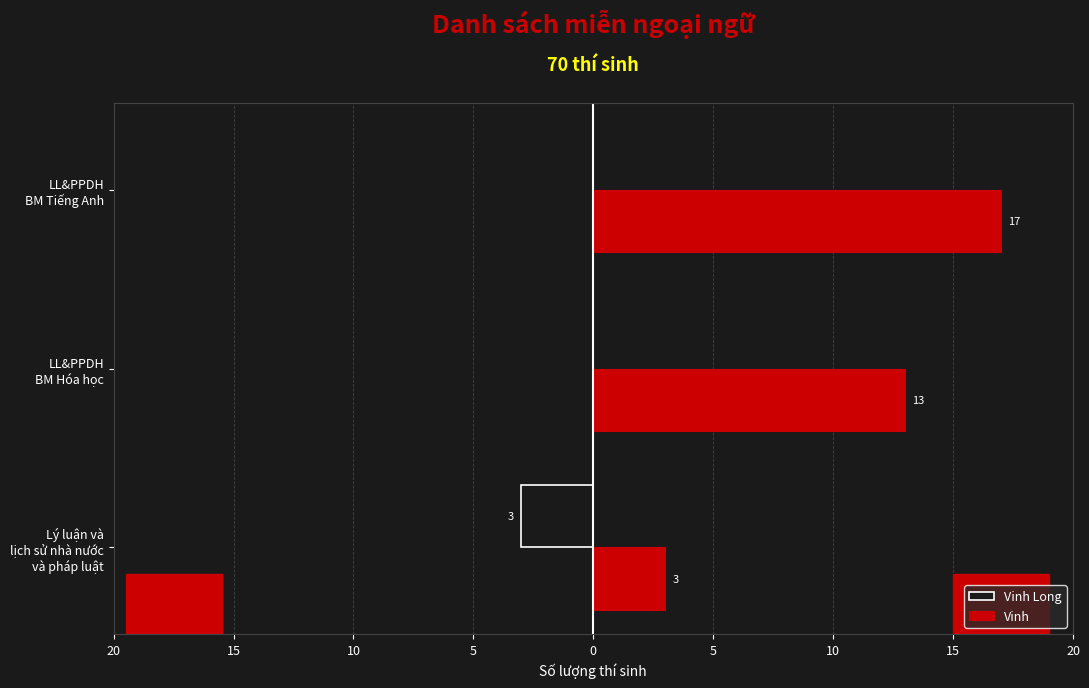

What are all the series names shown in the legend?

Vinh Long, Vinh